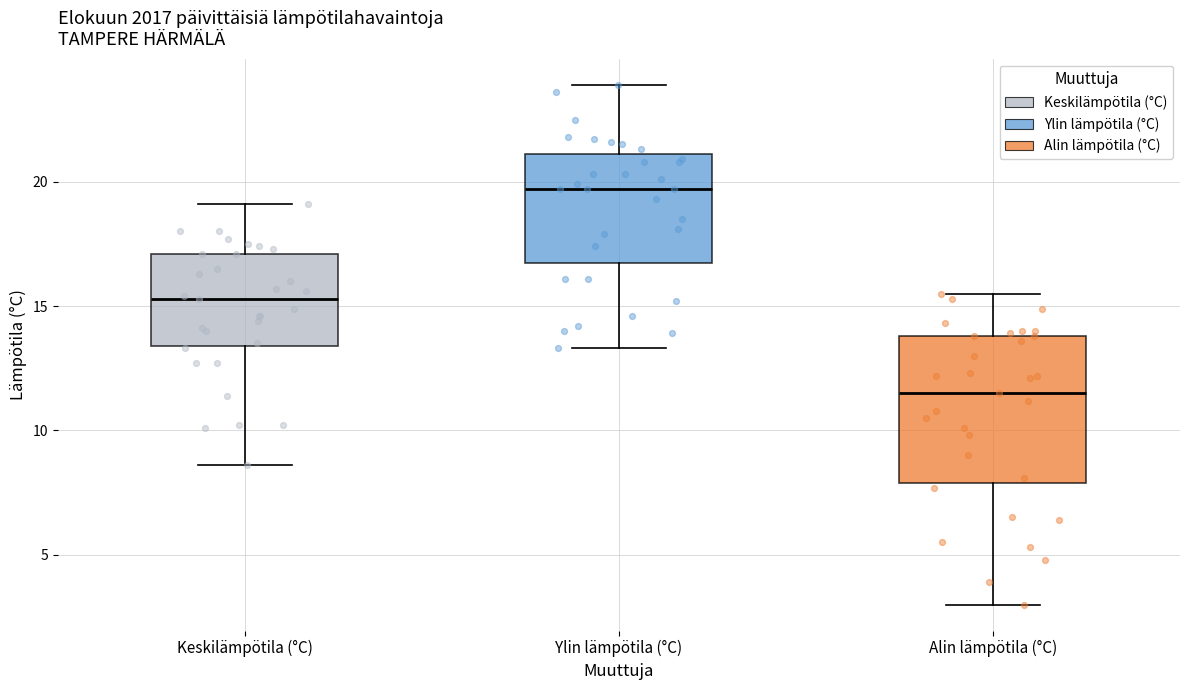

Reading left to right, read every box against the y-axis: the position of its median line, the range the box covers, and the ends of its whiskers. The values are not printed on the chart, so give them approximately, as read against the axis.

Keskilämpötila (°C): median 15.5, box 13.5 to 17.0, whiskers 8.5 to 19.0
Ylin lämpötila (°C): median 19.5, box 17.0 to 21.0, whiskers 13.5 to 24.0
Alin lämpötila (°C): median 11.5, box 8.0 to 14.0, whiskers 3.0 to 15.5